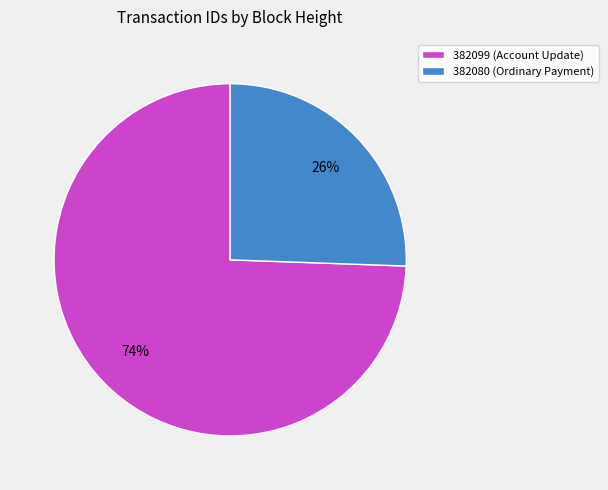

Does 382080 (Ordinary Payment) account for over 50% of the chart?

No